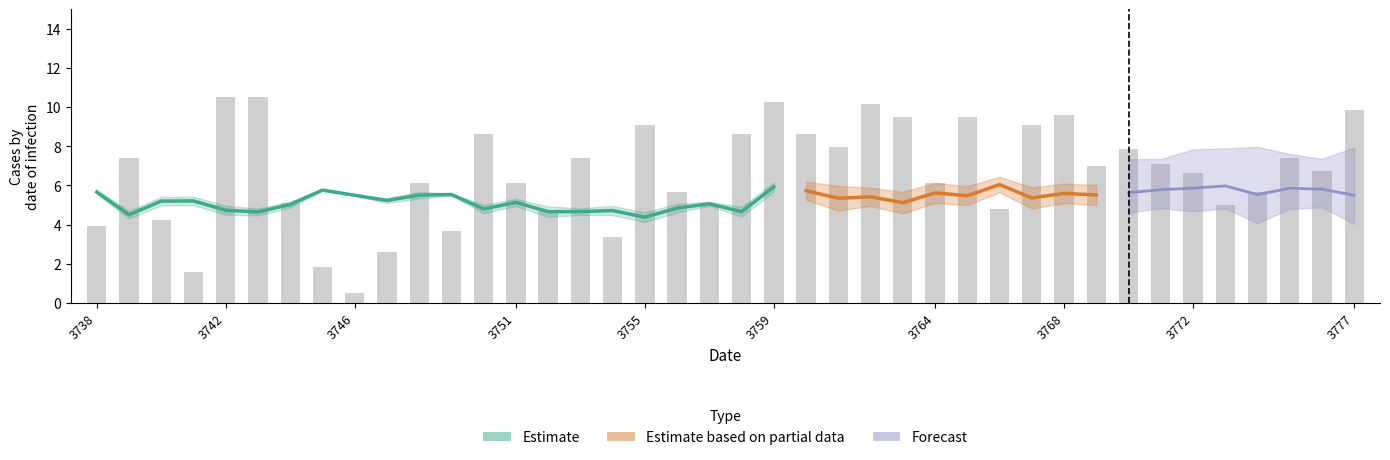

What is the maximum value shown in the chart?

10.5